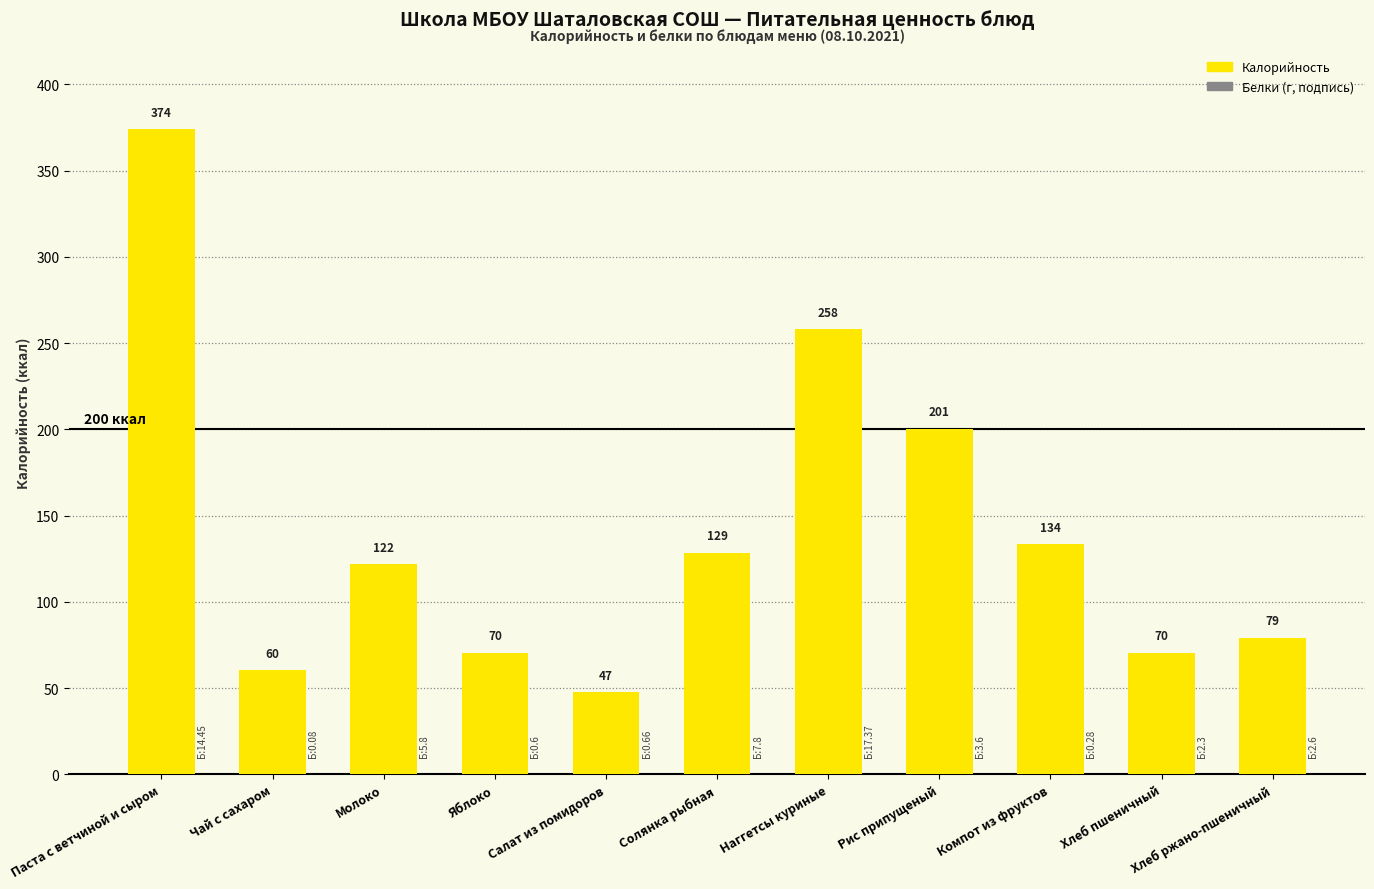

How many data points does each series have?

11